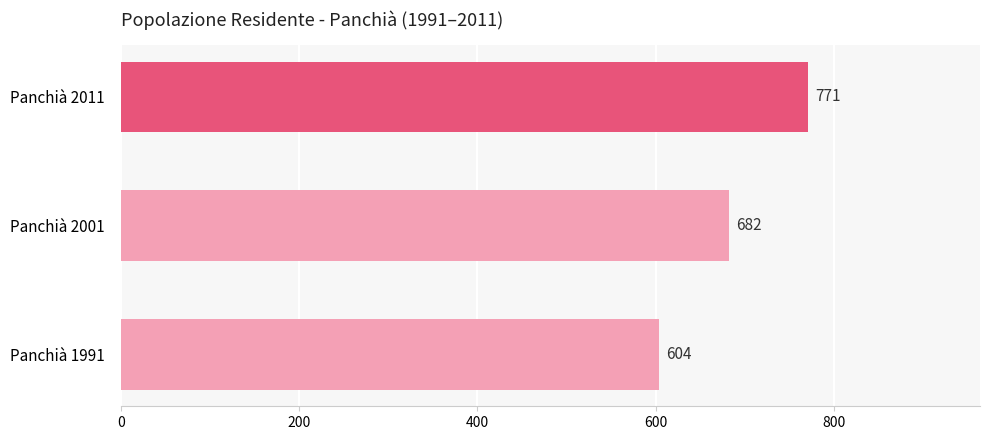

Reading bottom to top, transcribe all the data shown in this chart.

Panchià 1991=604	Panchià 2001=682	Panchià 2011=771